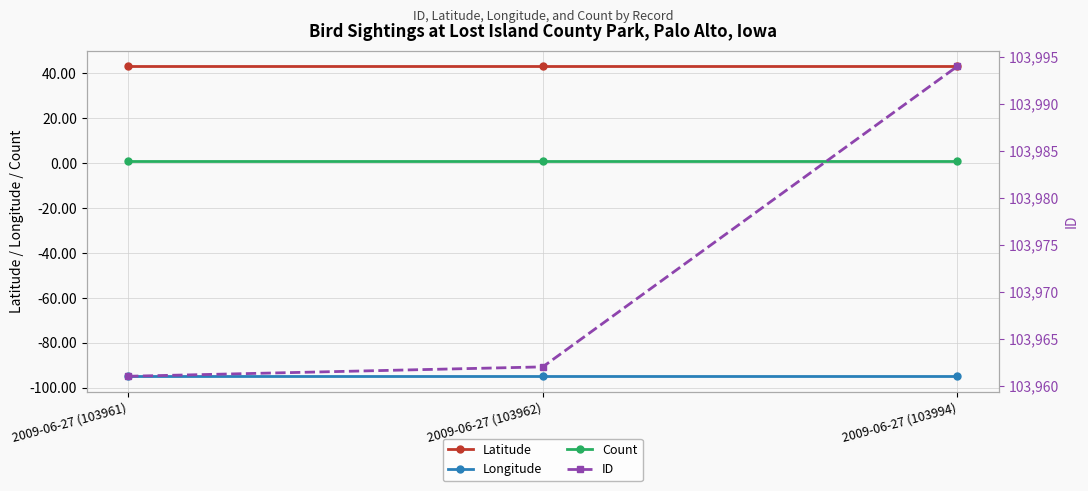

Which series has the largest total across all categories?

ID